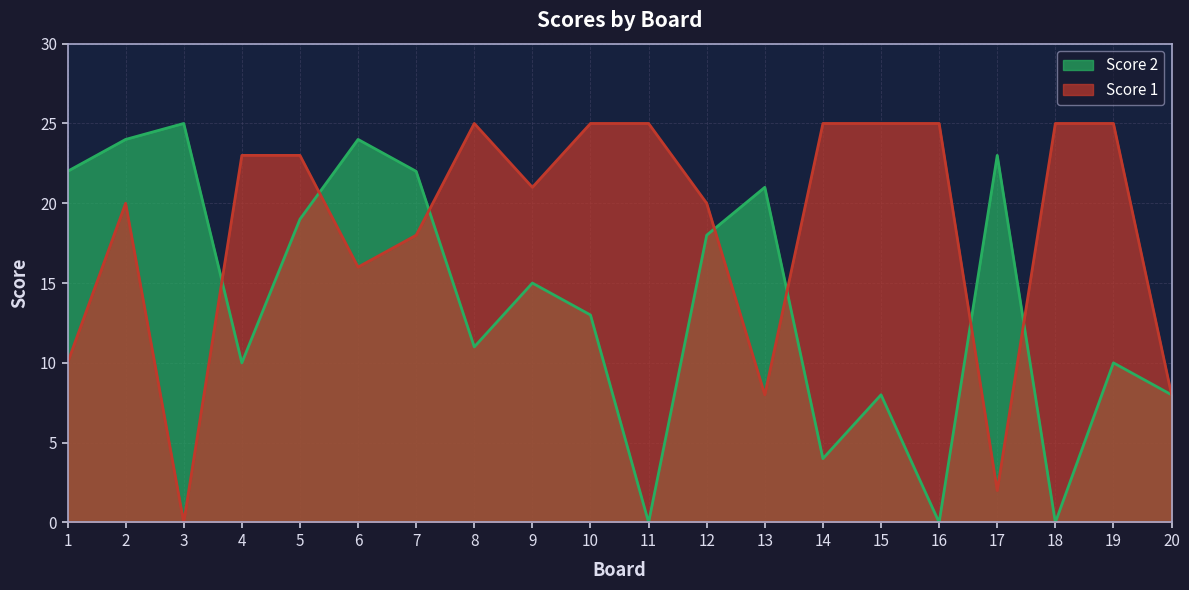

How many interior local peaks does the Score 1 series have?

2